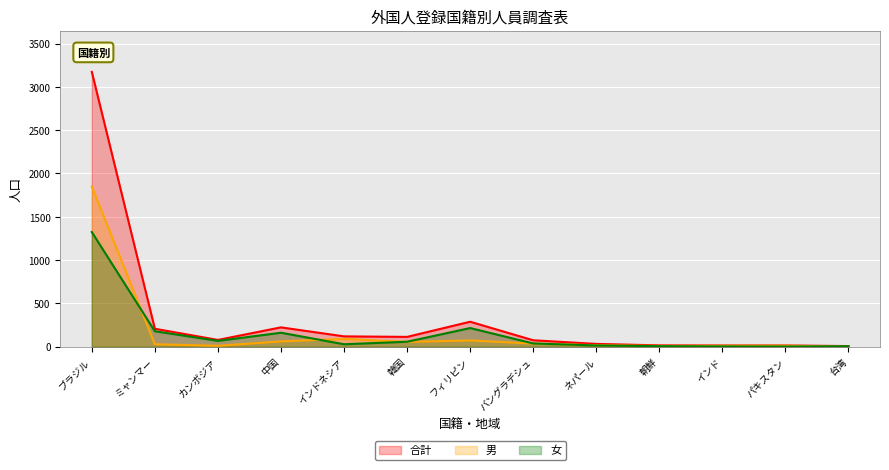

True or false: 男 and 合計 intersect in this chart.

False